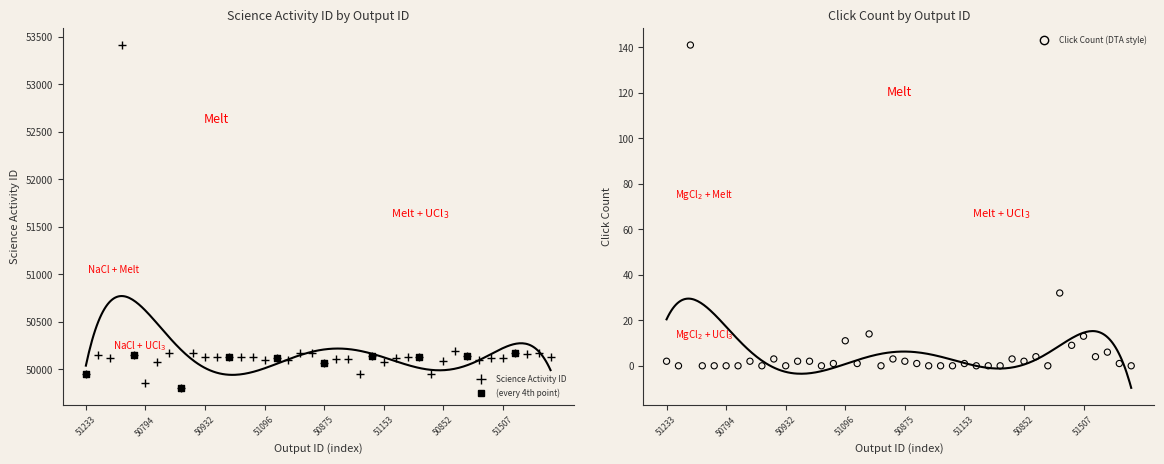

Which series contains the lowest Y value?

Click Count